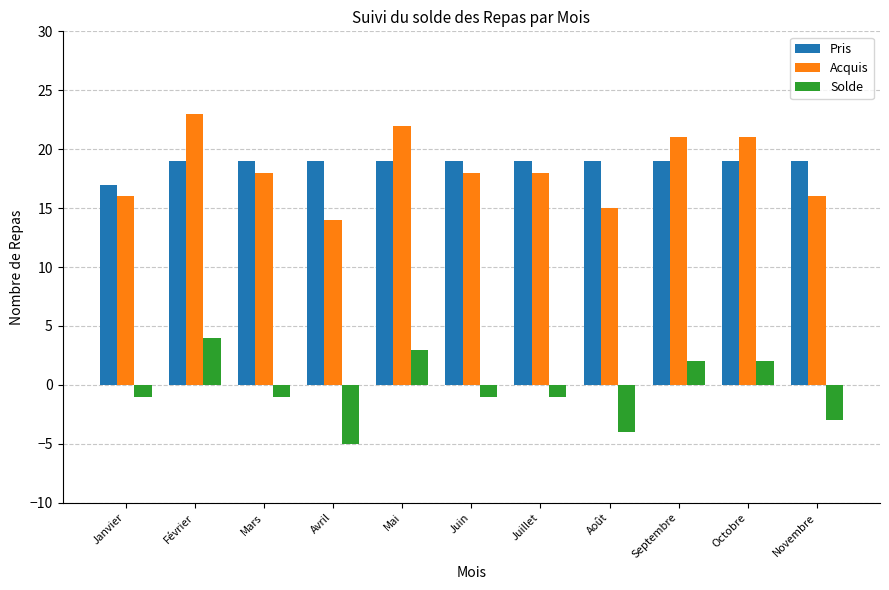

What are all the series names shown in the legend?

Pris, Acquis, Solde